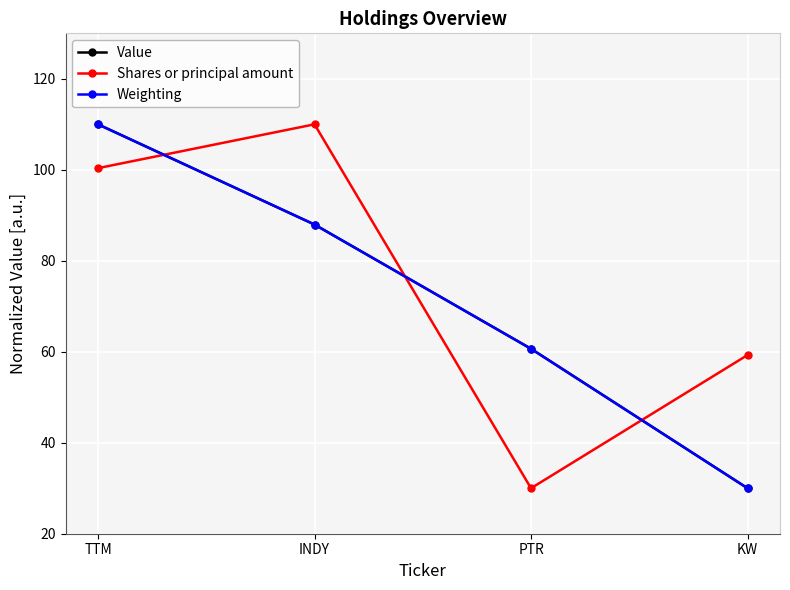

At which label does Weighting reach its minimum?

KW